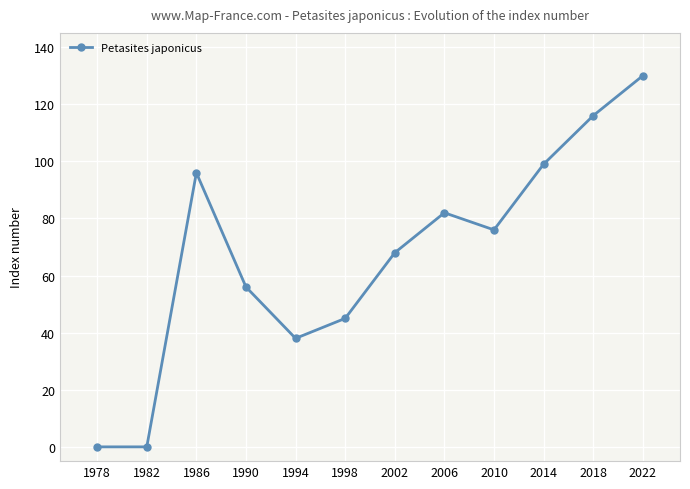

What is the maximum value shown in the chart?

130